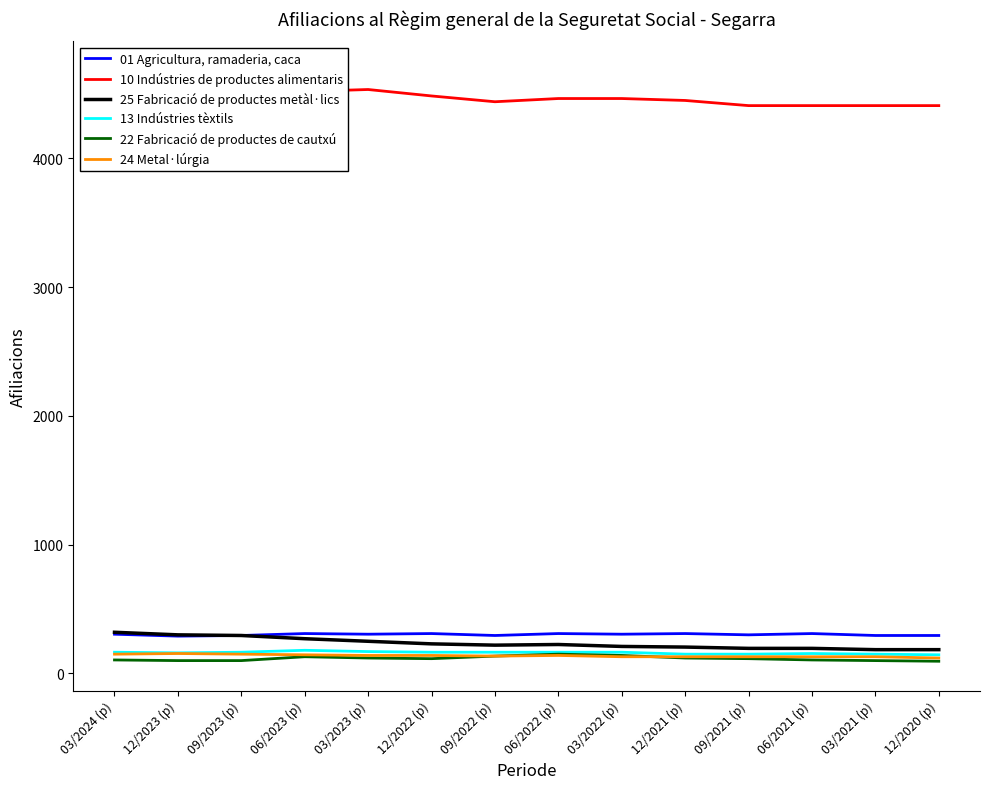

What is the maximum value for 25 Fabricació de productes metàl·lics?

320